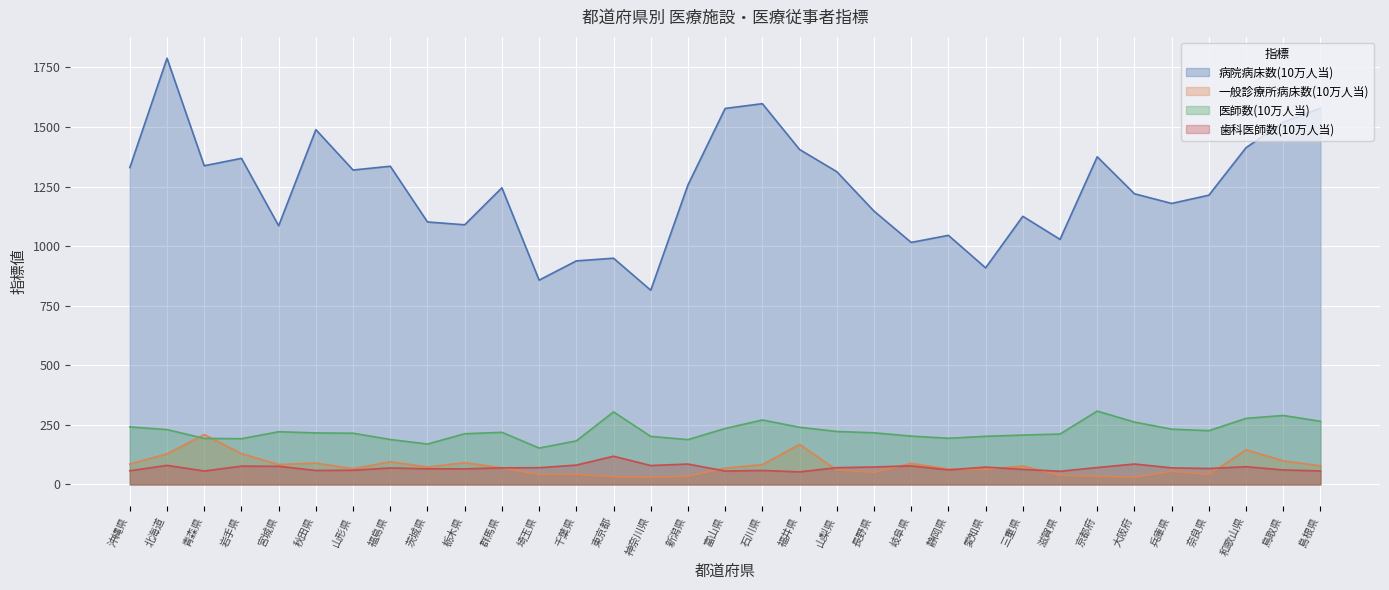

Between 神奈川県 and 長野県, which is larger?

長野県